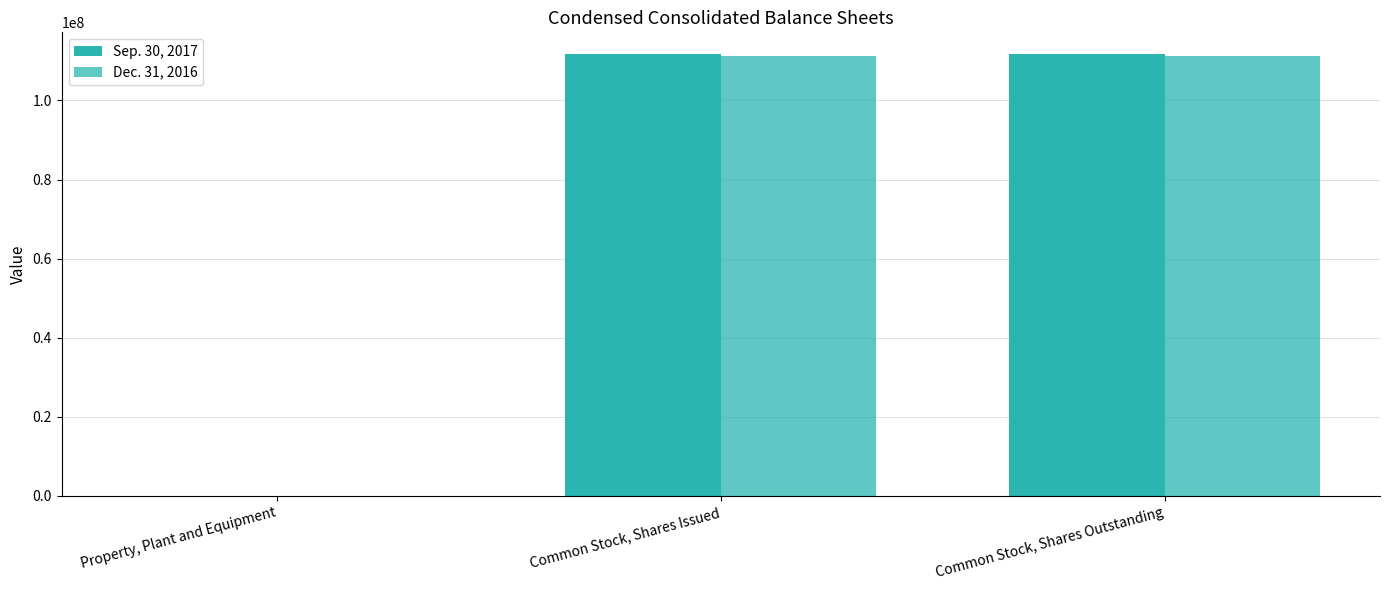

True or false: Sep. 30, 2017 has a value of 10961 at Property, Plant and Equipment.

False